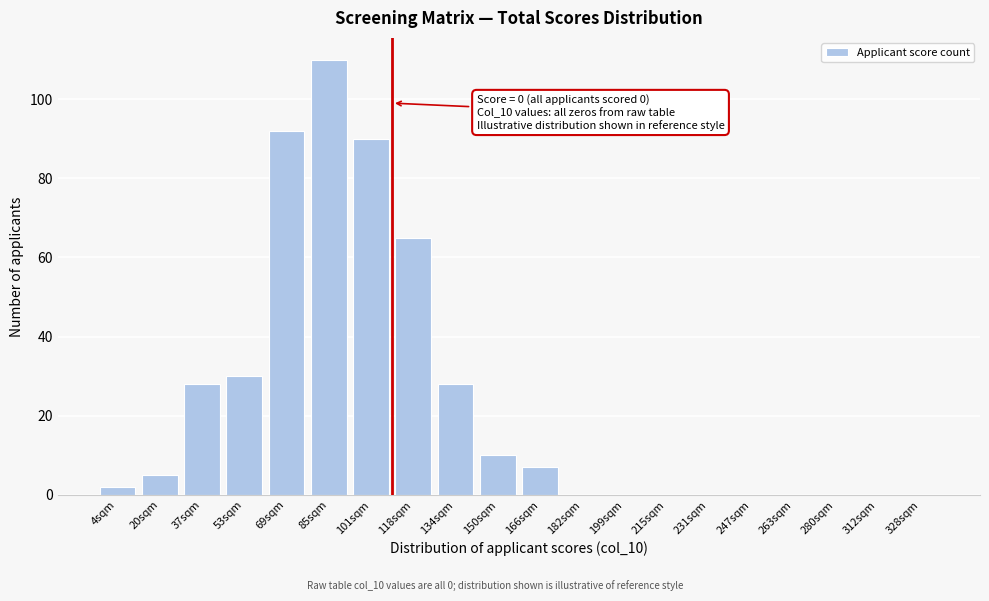

Reading left to right, what are all the values shown in this chart?

4sqm=2	20sqm=5	37sqm=28	53sqm=30	69sqm=92	85sqm=110	101sqm=90	118sqm=65	134sqm=28	150sqm=10	166sqm=7	182sqm=0	199sqm=0	215sqm=0	231sqm=0	247sqm=0	263sqm=0	280sqm=0	312sqm=0	328sqm=0